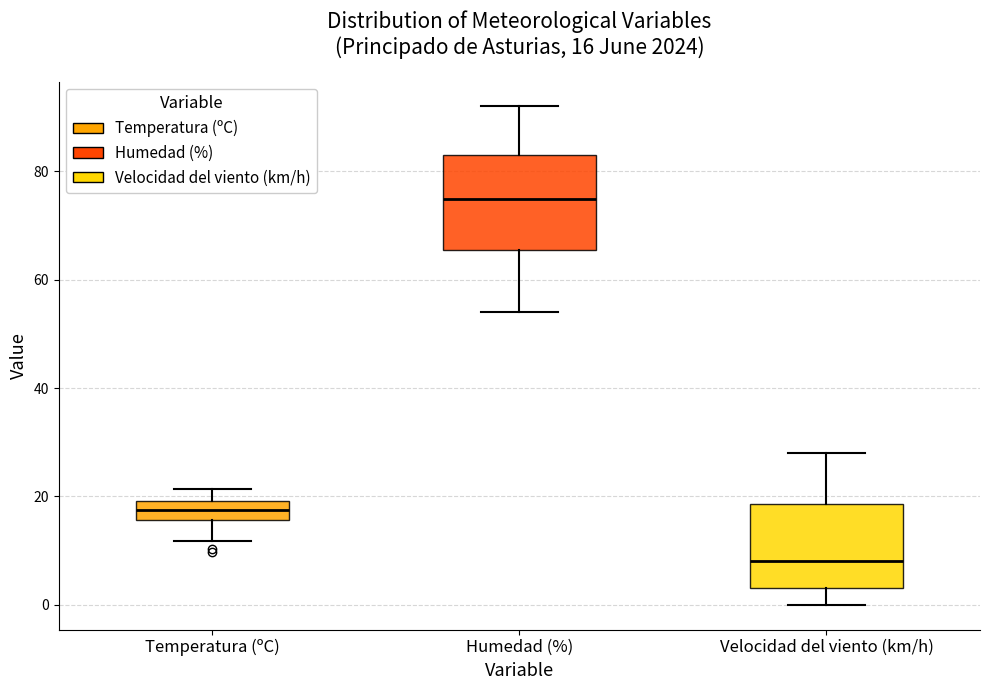

Which box's median line is the lowest?

Velocidad del viento (km/h)